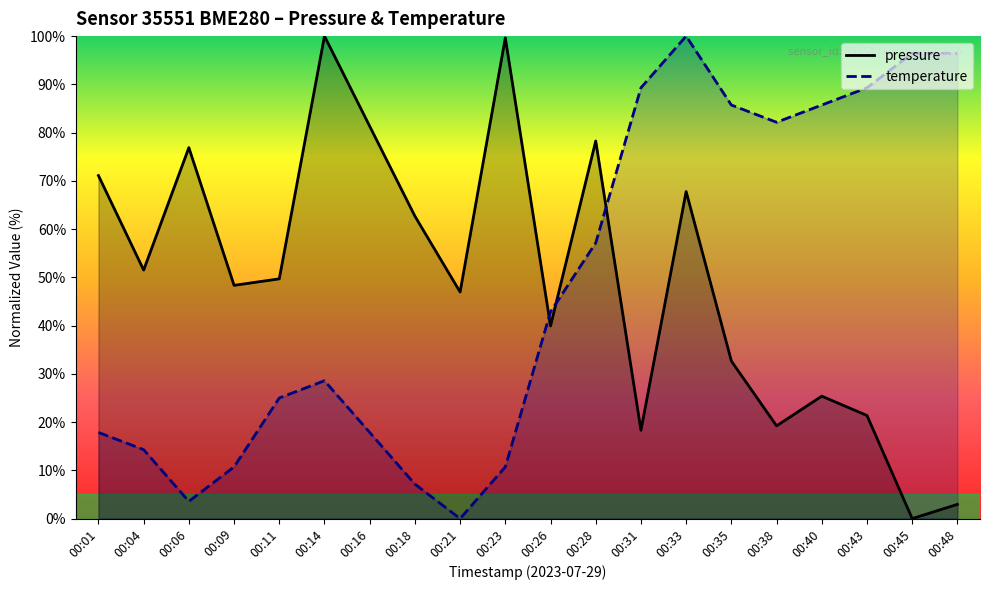

What is the difference between the temperature values at 00:38 and 00:35?

3.6